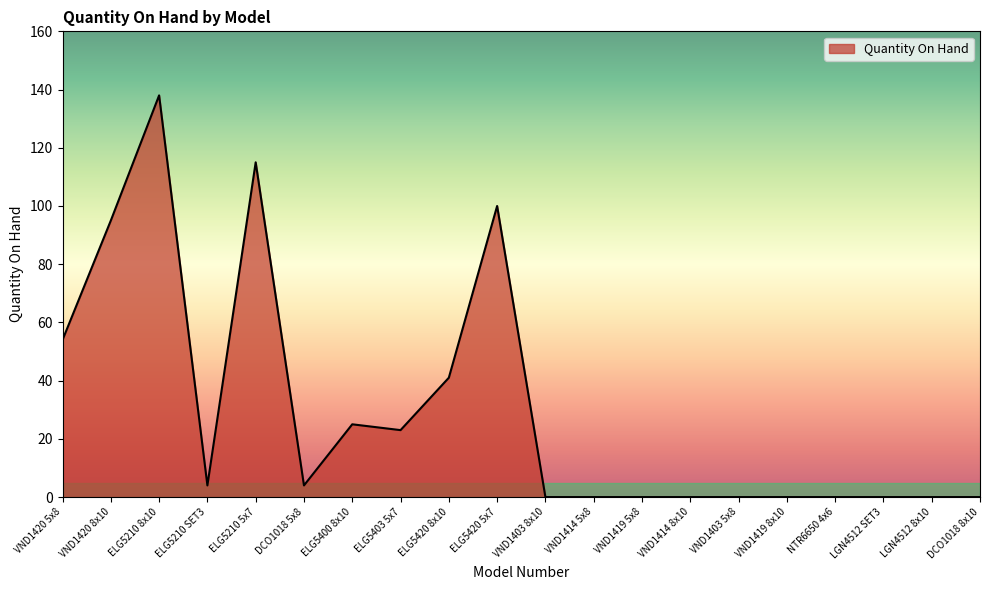

Where is the first local maximum?

ELG5210 8x10